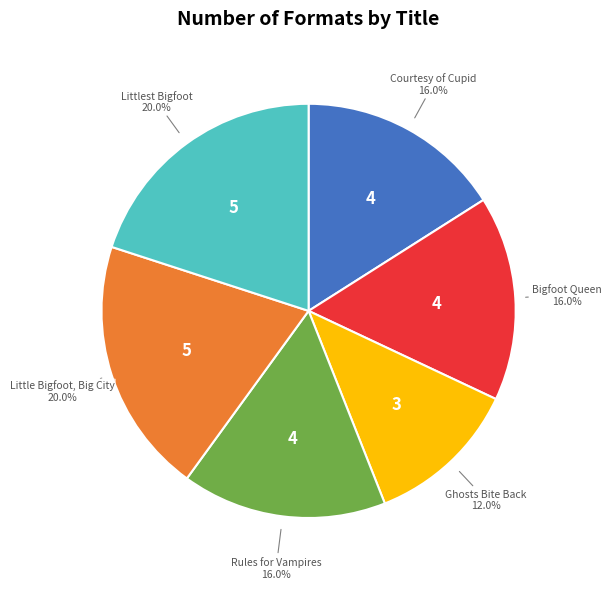

Is there any slice that represents more than half of the pie?

No